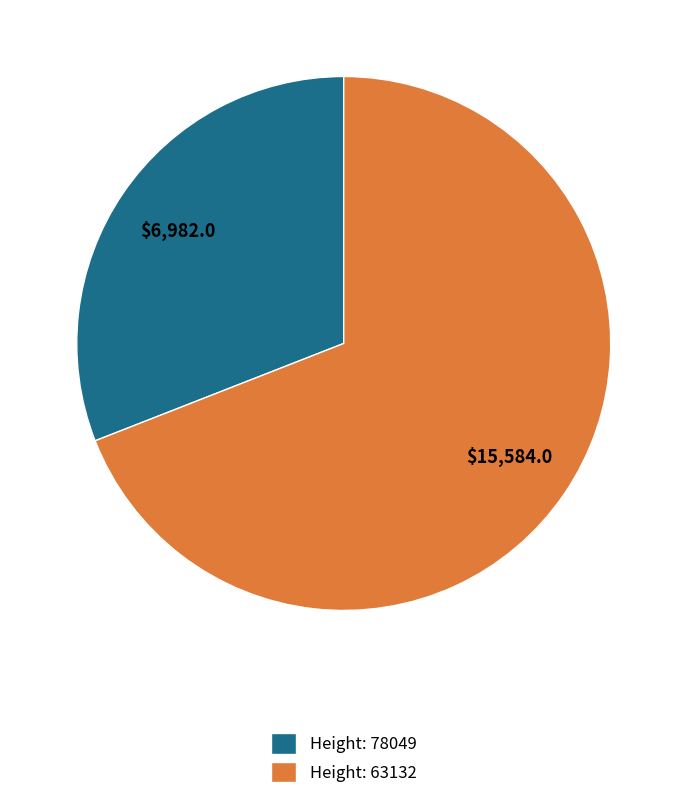

Does Height: 63132 account for over 50% of the chart?

Yes